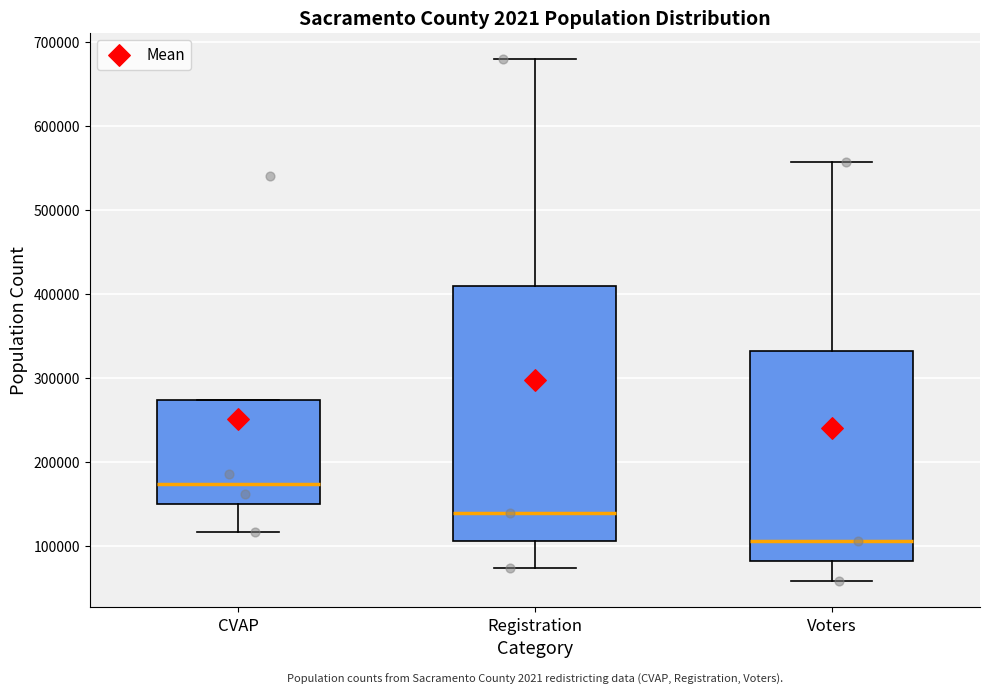

Reading left to right, transcribe this box plot: for each box, give where its median line is, the range the box spans, and where its two whiskers end, as read against the y-axis. The values are not printed on the chart, so give them approximately, as read against the axis.

CVAP: median 170000, box 150000 to 270000, whiskers 120000 to 270000
Registration: median 140000, box 110000 to 410000, whiskers 70000 to 680000
Voters: median 110000, box 80000 to 330000, whiskers 60000 to 560000